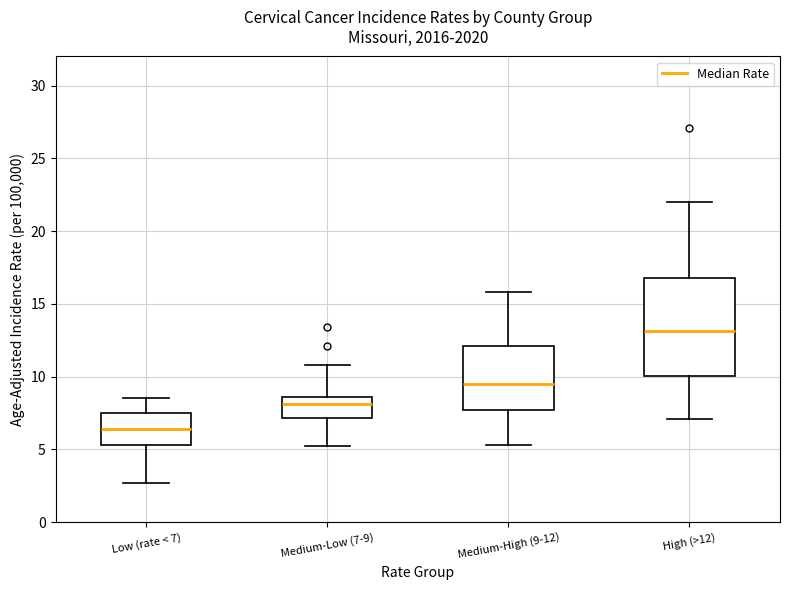

Where is the lower edge of the box for Medium-High (9-12) on the y-axis? The values are not printed on the chart, so give them approximately, as read against the axis.

7.5